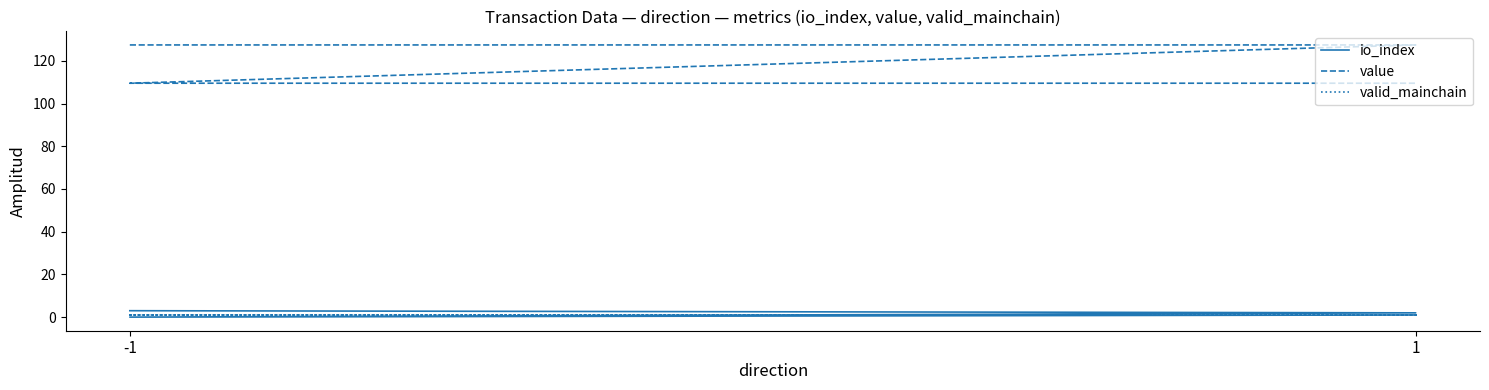

True or false: valid_mainchain has more than 1 points higher than both neighbors.

False